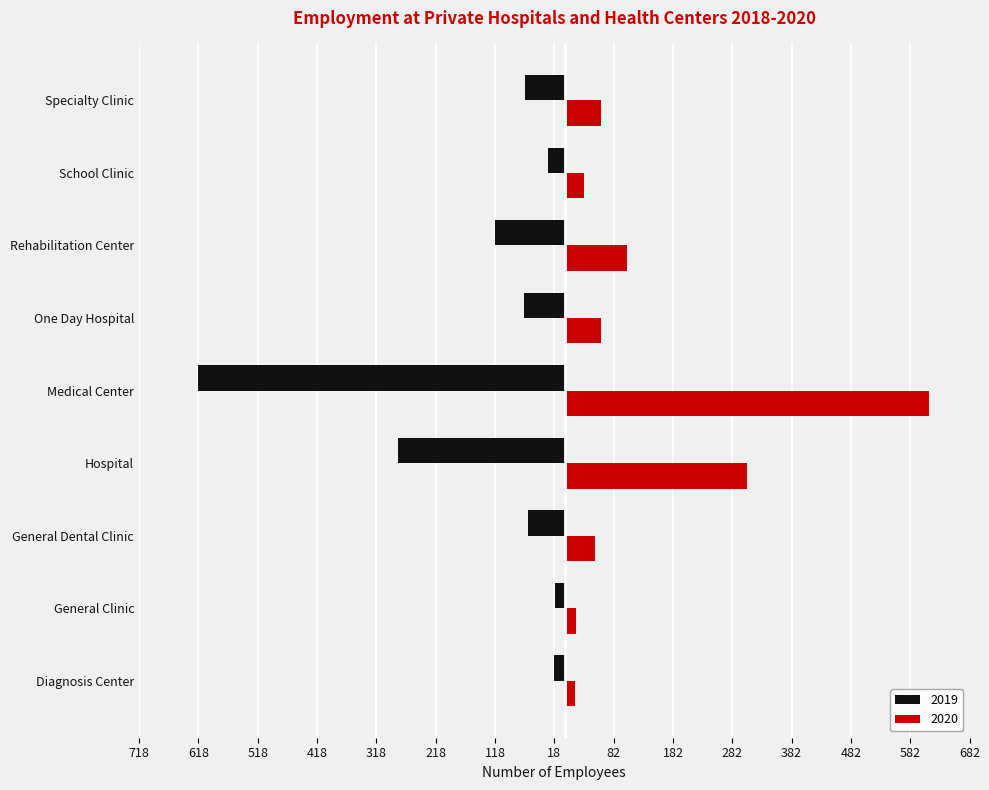

Rank the categories by 2019 value from lowest to highest.

Medical Center, Hospital, Rehabilitation Center, One Day Hospital, Specialty Clinic, General Dental Clinic, School Clinic, Diagnosis Center, General Clinic